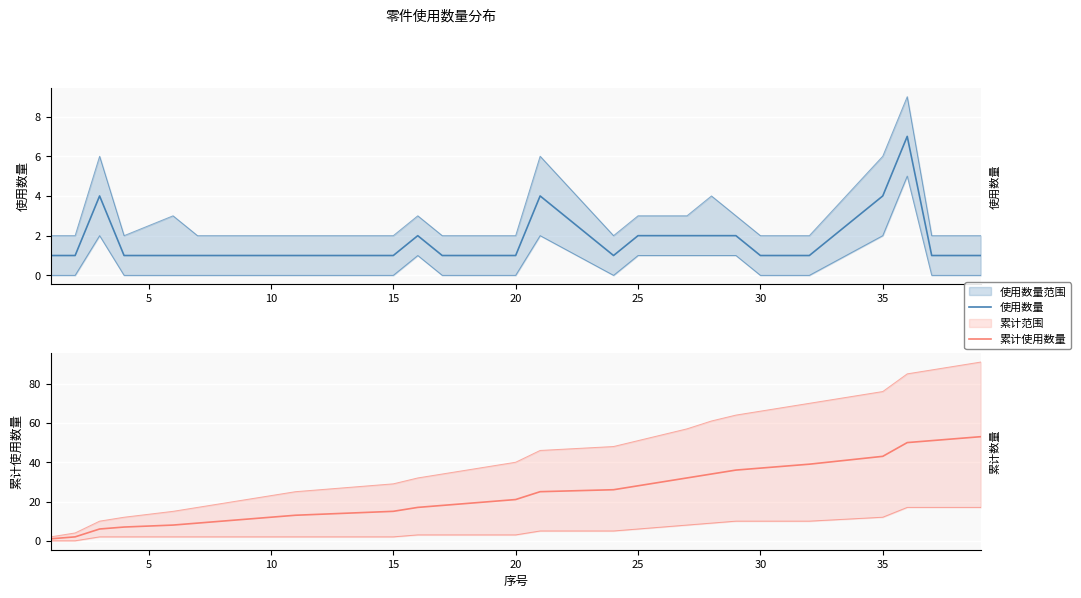

What is the sum of all 累计使用数量 values?

777